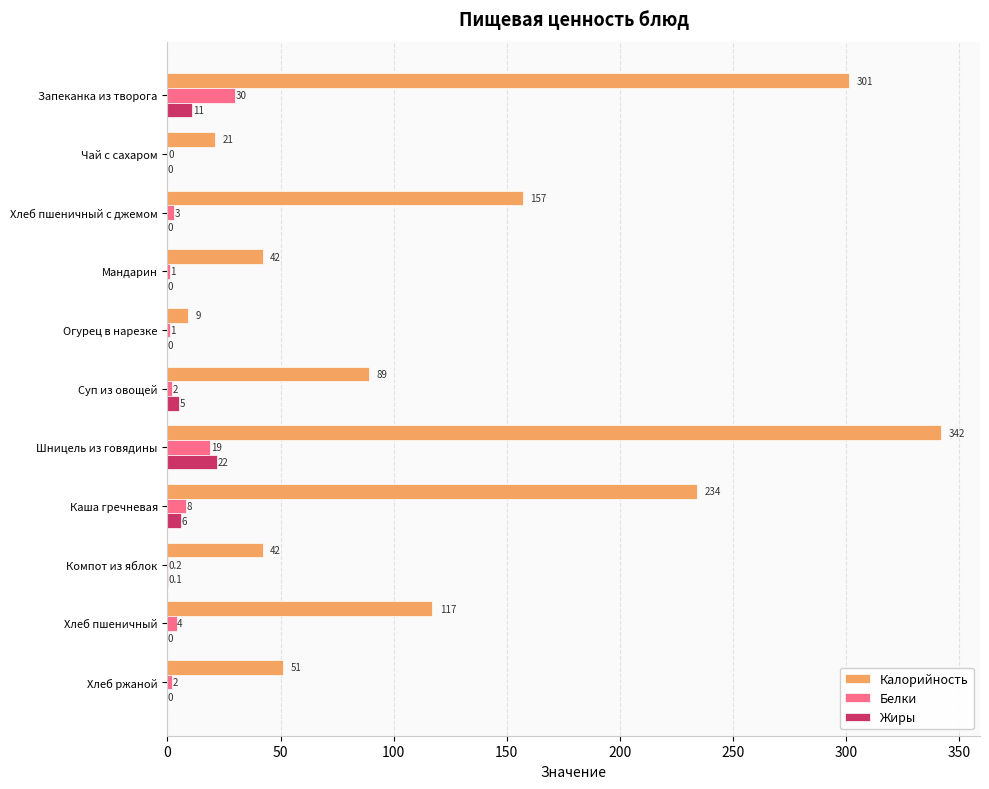

How many positive values does the Белки series have?

10